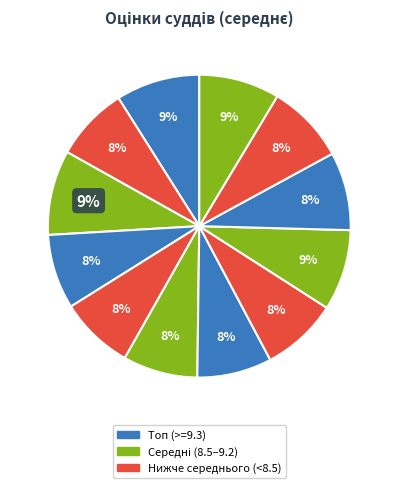

How many slices are in this pie chart?

12